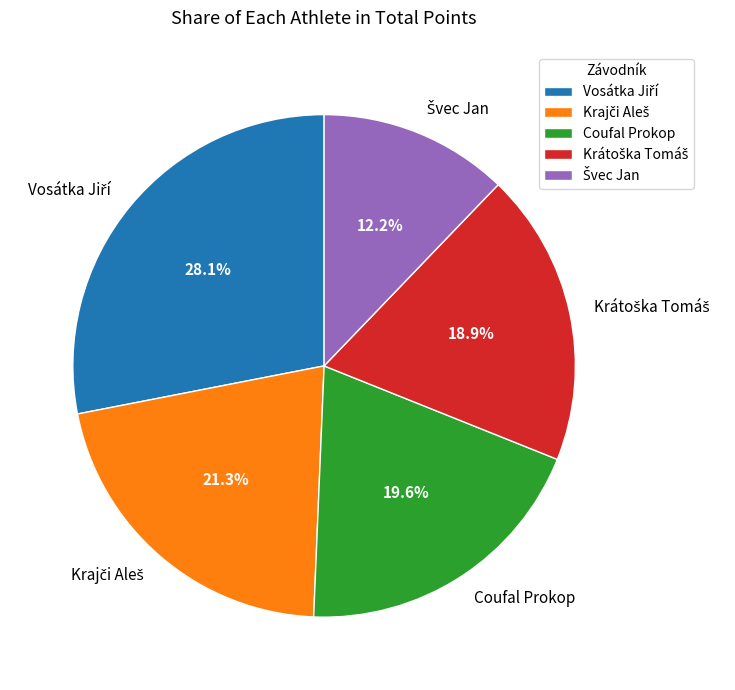

Is there a majority slice in this chart?

No